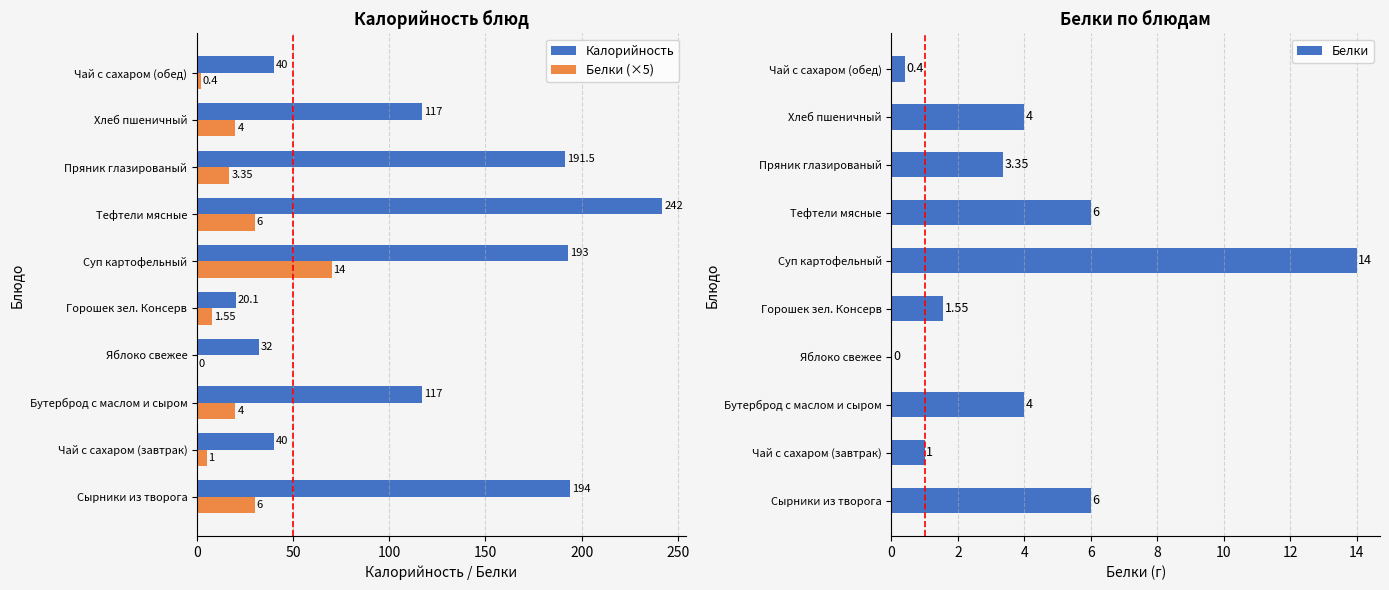

The Калорийность series shows 179.3 at Хлеб пшеничный. True or false?

False